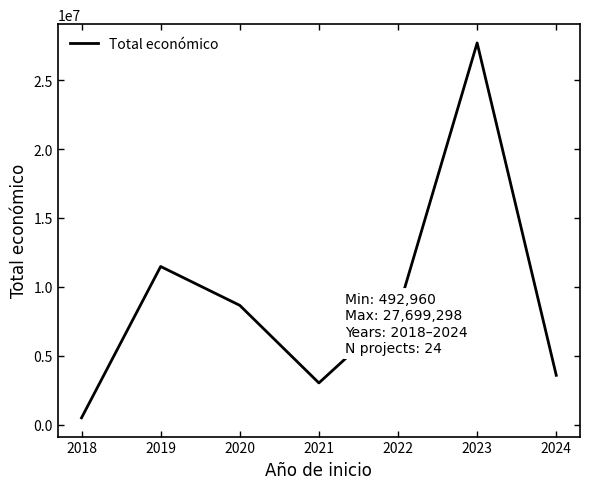

How many interior local valleys (lower than both neighbors) does the data have?

1